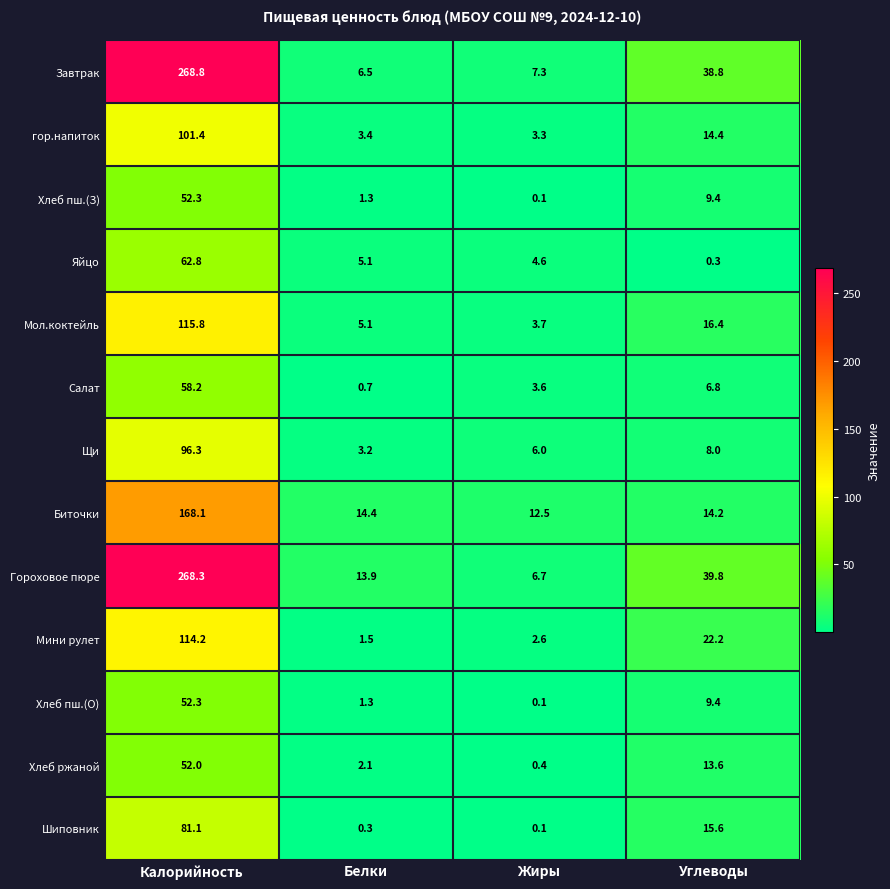

The value of Шиповник at Калорийность is 81.1. True or false?

True